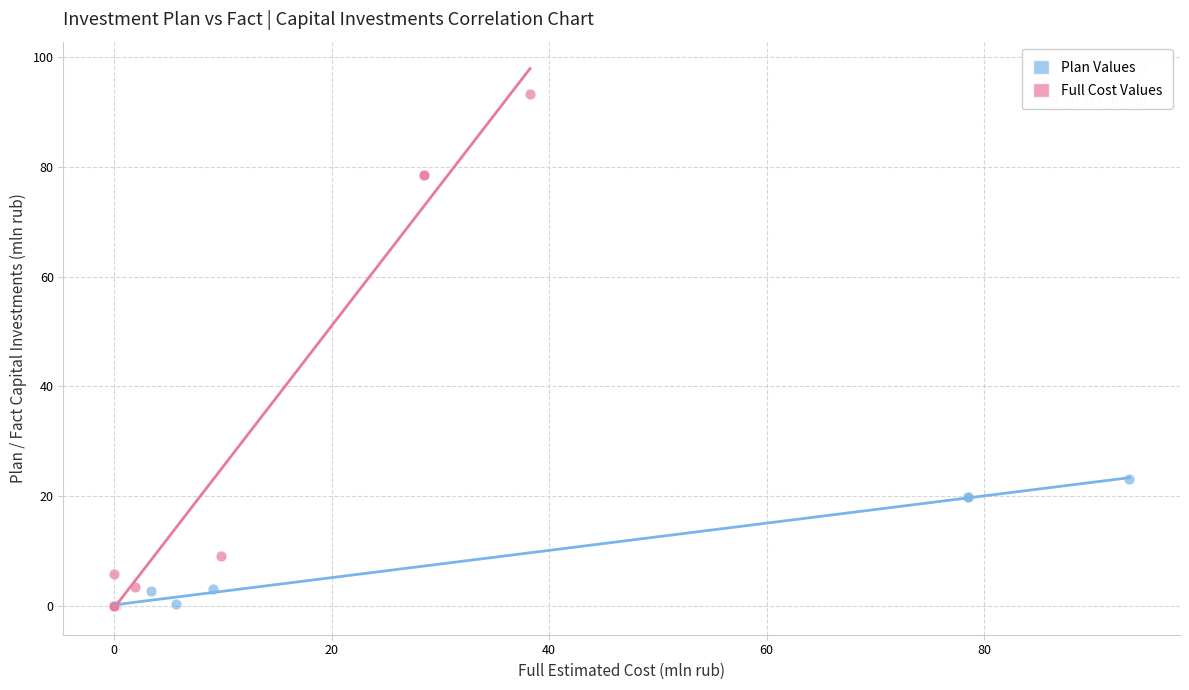

Which series reaches the maximum Y coordinate?

Full Cost Values